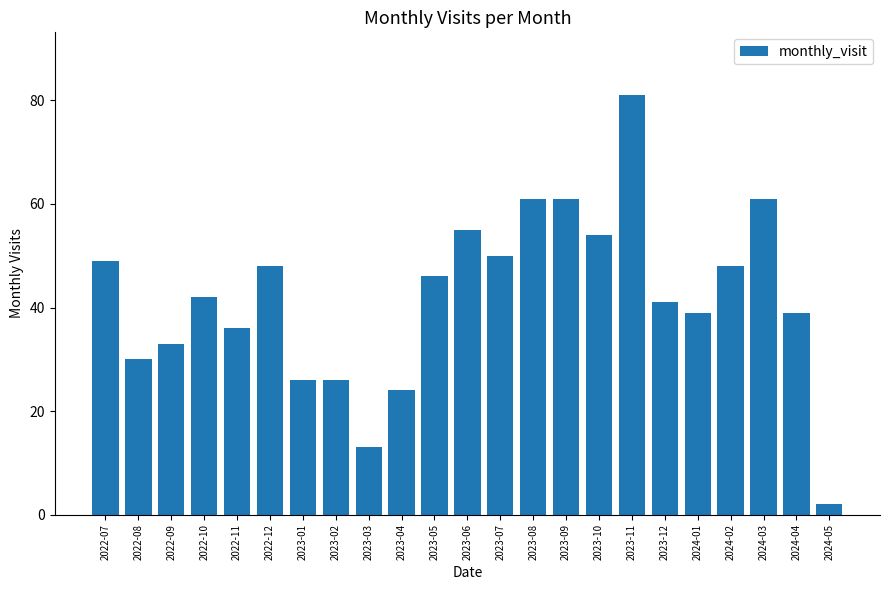

How many bars are there in total?

23